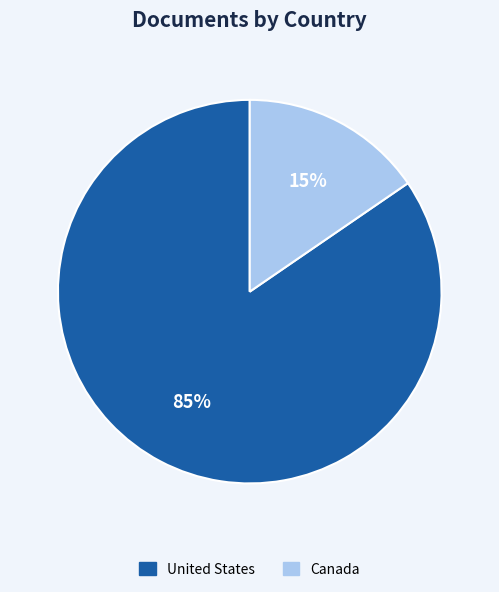

To the nearest percent, what portion does Canada represent?

15%